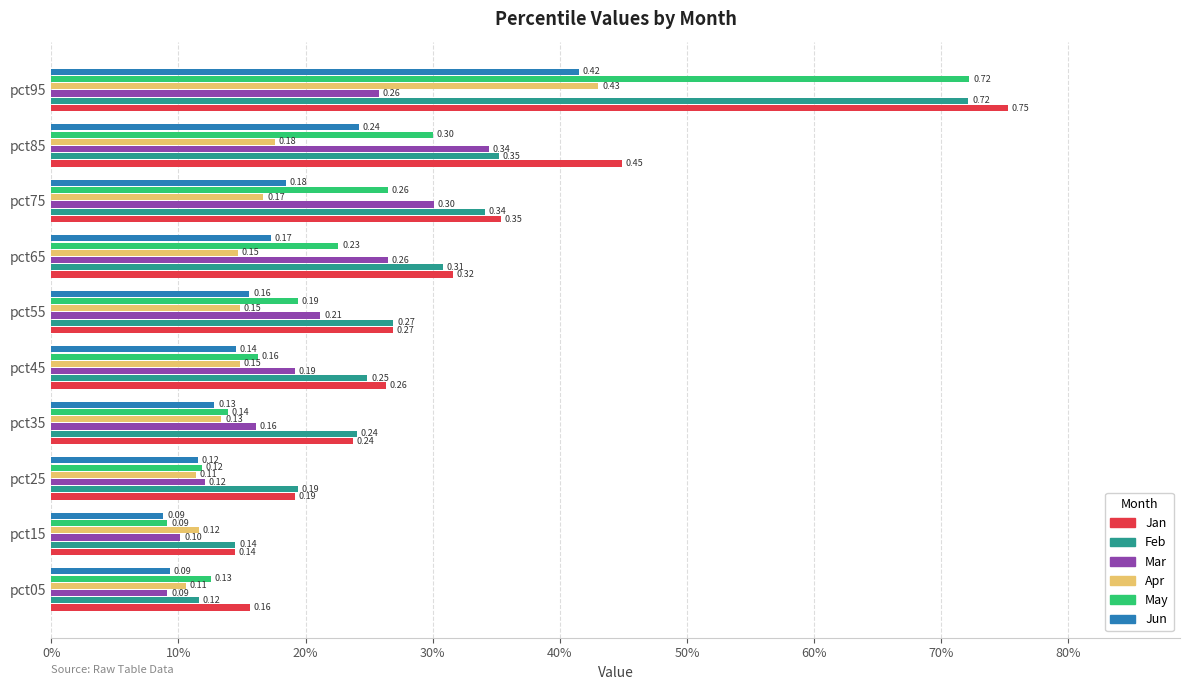

What is the average value of the Jun series?

0.2